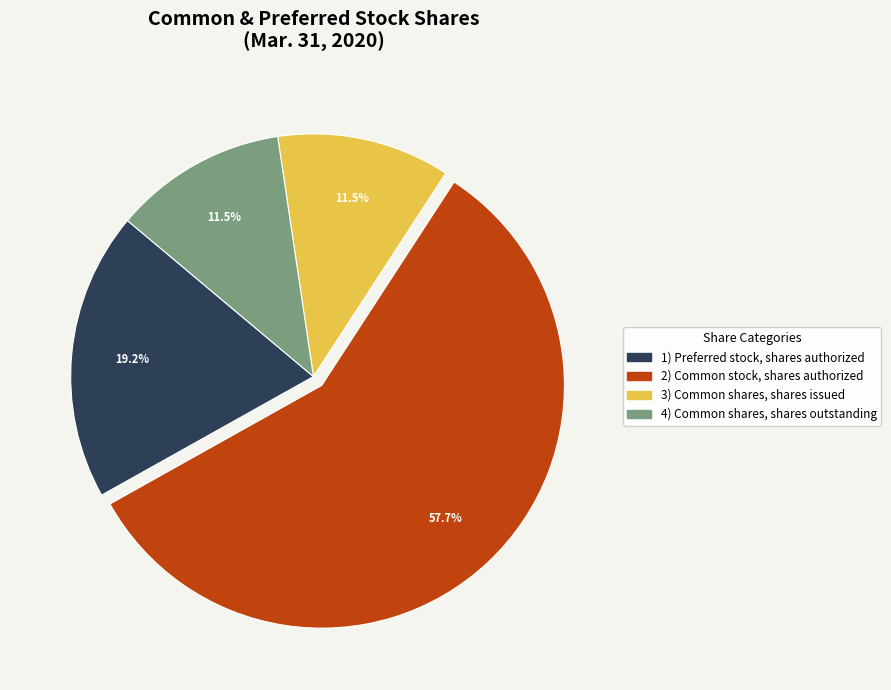

Is there a majority slice in this chart?

Yes